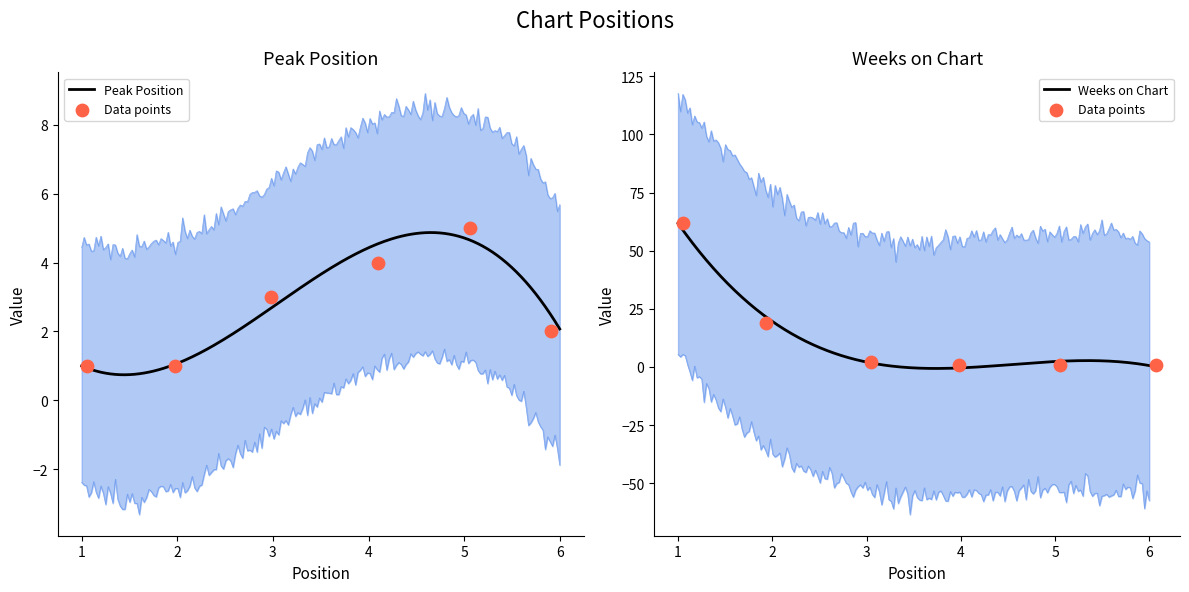

At which category is the sum across all series the highest?

1